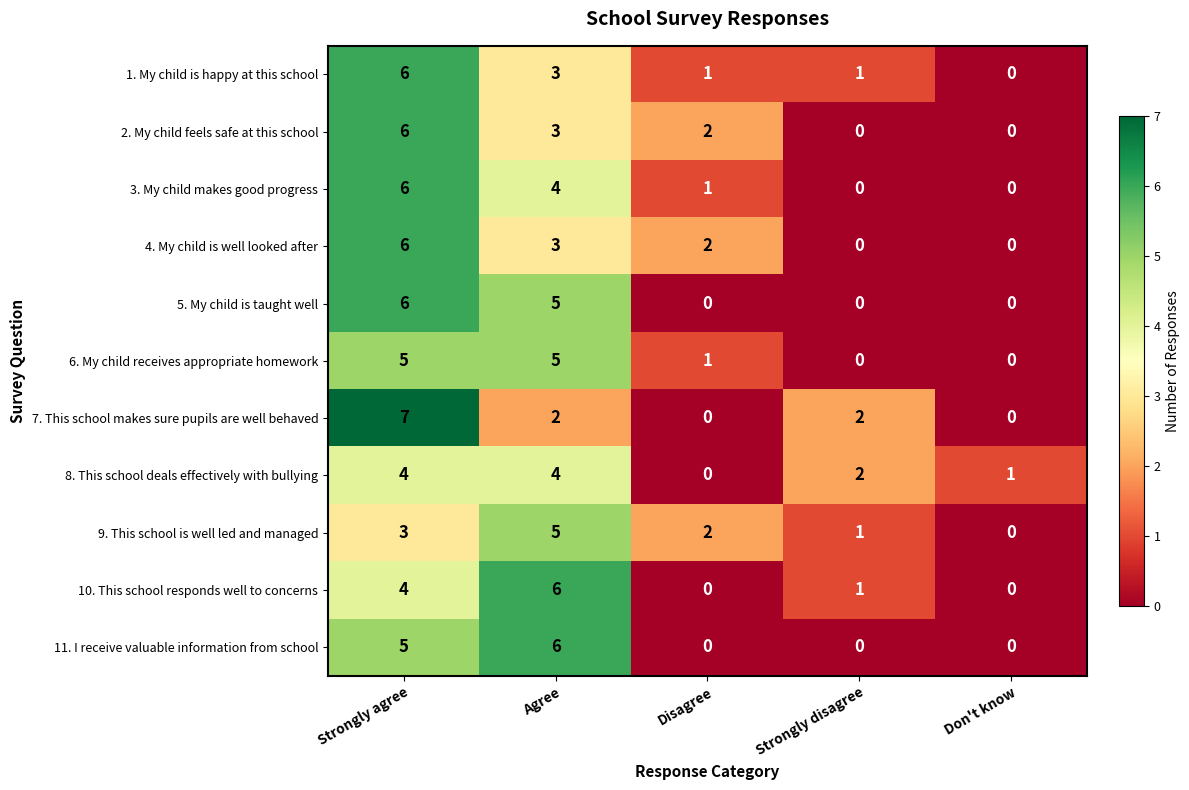

What value does the 8. This school deals effectively with bullying series have at Agree?

4